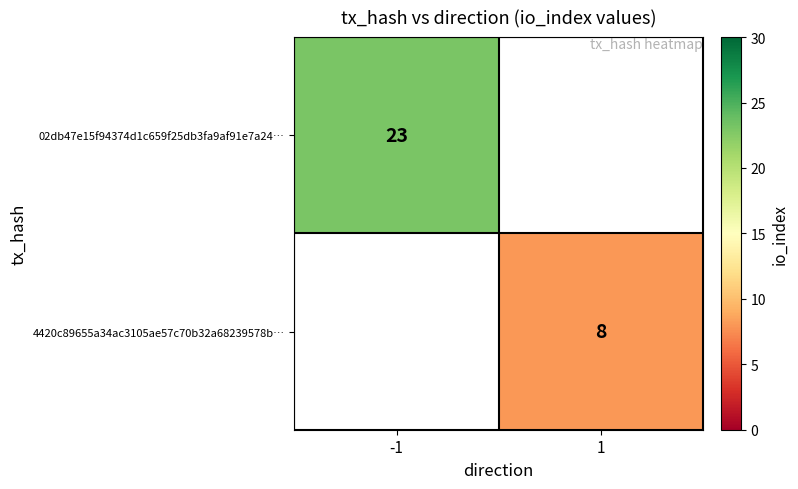

The 4420c89655a34ac3105ae57c70b32a68239578b… series shows 3 at 1. True or false?

False